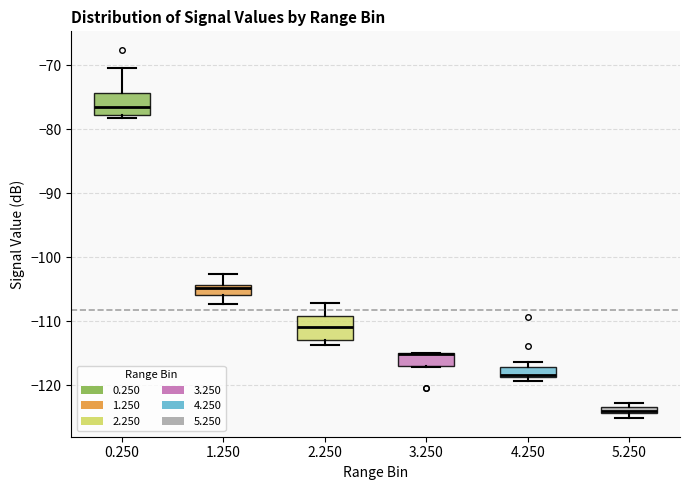

Where is the lower edge of the box at x = 1.250 on the y-axis? The values are not printed on the chart, so give them approximately, as read against the axis.

-106